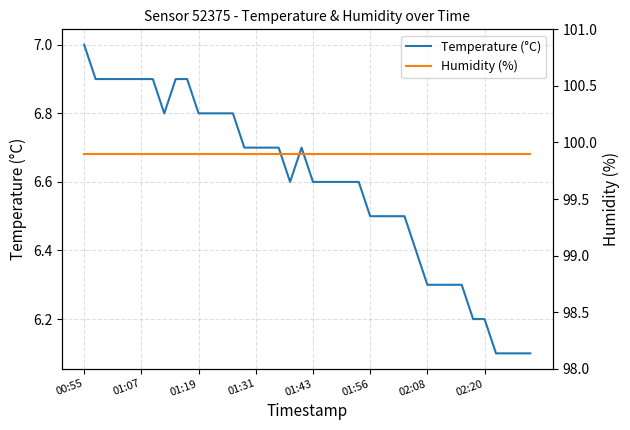

True or false: Temperature (°C) and Humidity (%) intersect in this chart.

False